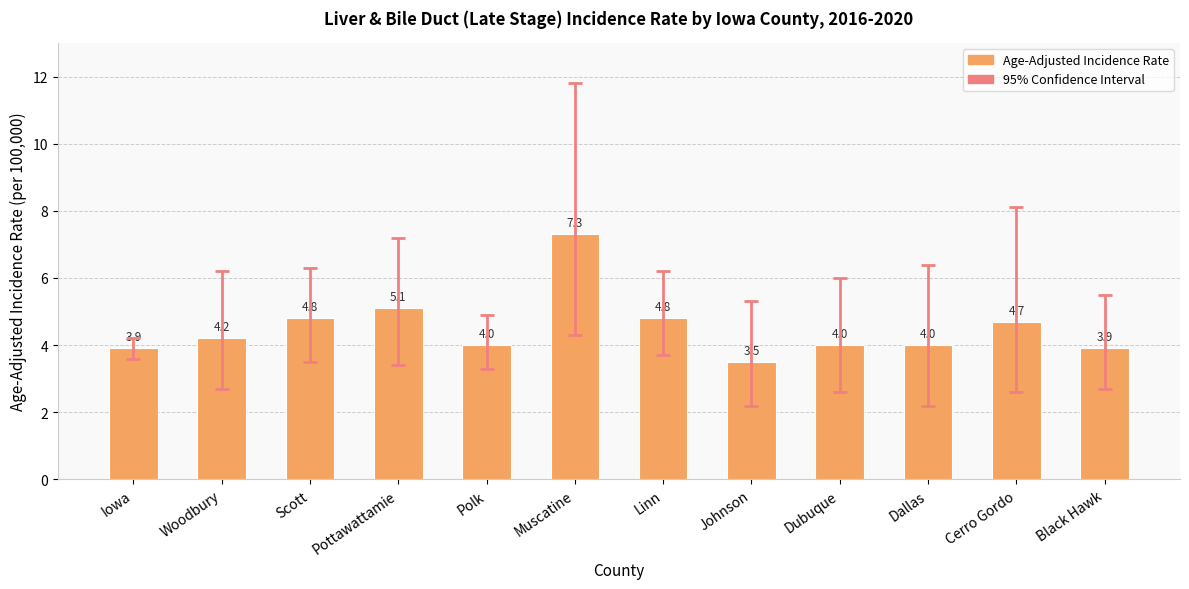

Reading right to left, list all the values displayed in this chart.

3.9	4.7	4.0	4.0	3.5	4.8	7.3	4.0	5.1	4.8	4.2	3.9